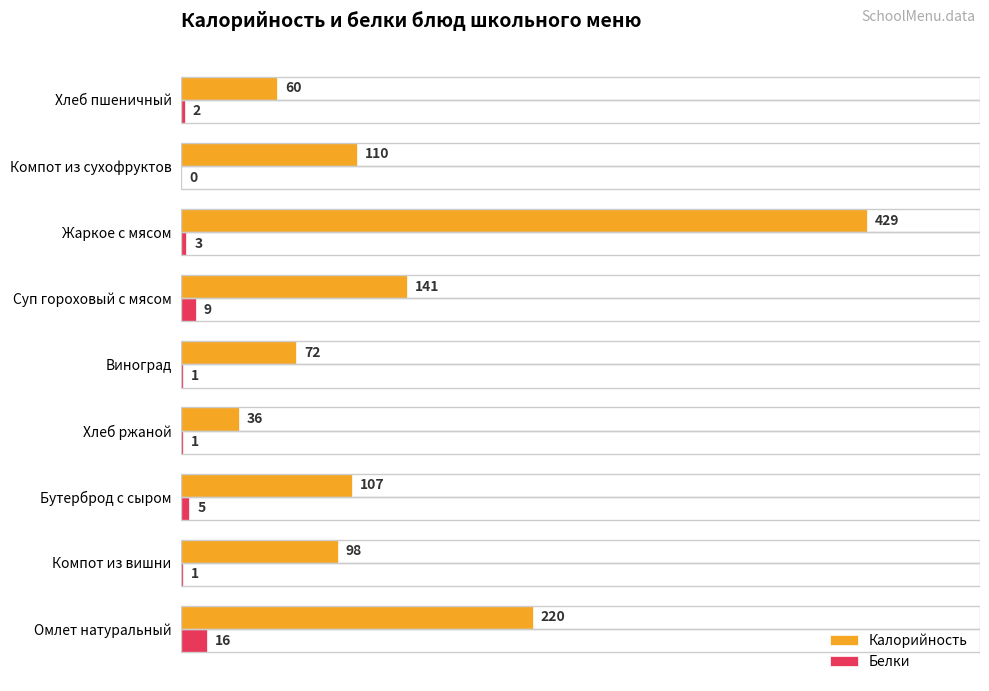

Count the number of data series in this chart.

2